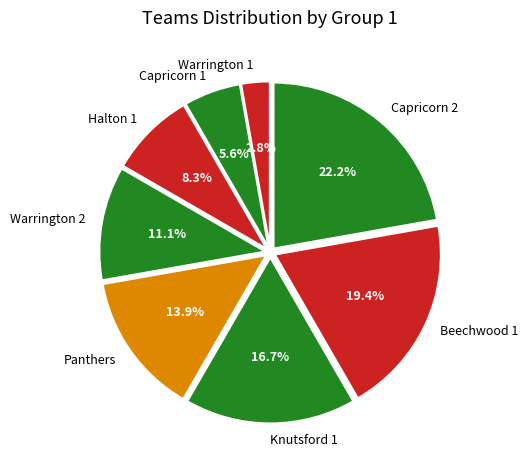

The Halton 1 slice represents 8% of the pie. True or false?

True